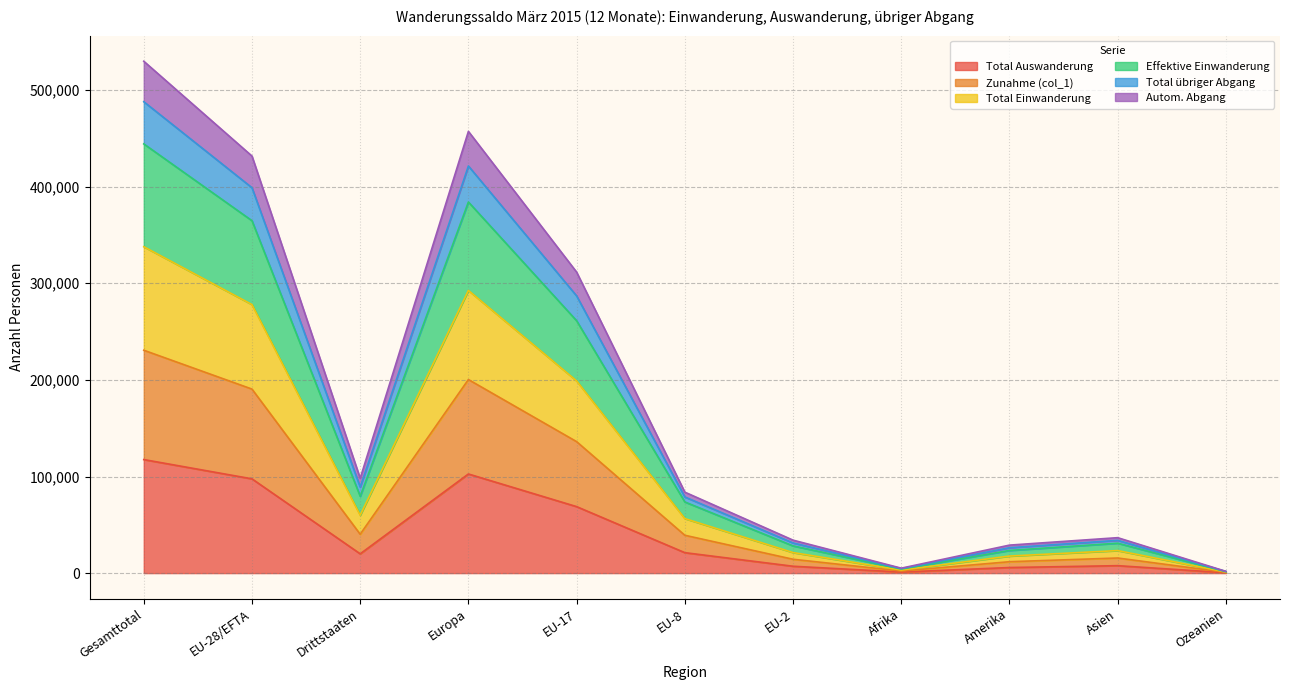

True or false: Total übriger Abgang has more than 1 points higher than both neighbors.

True